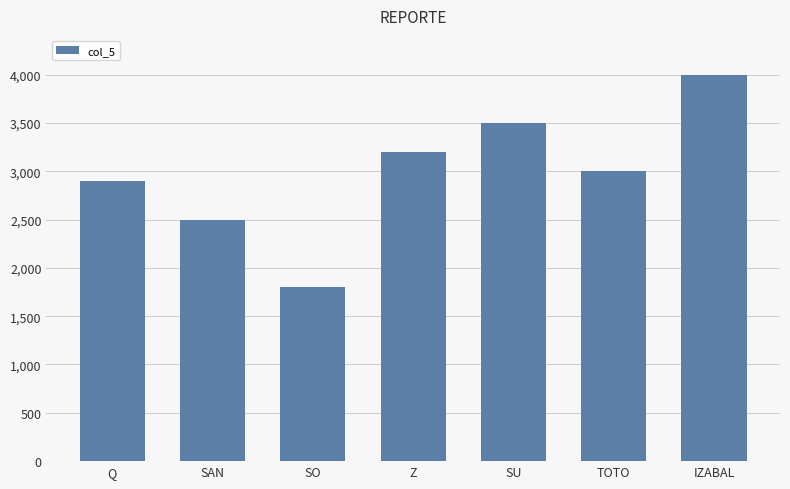

How many values are between 2500 and 3500?

5